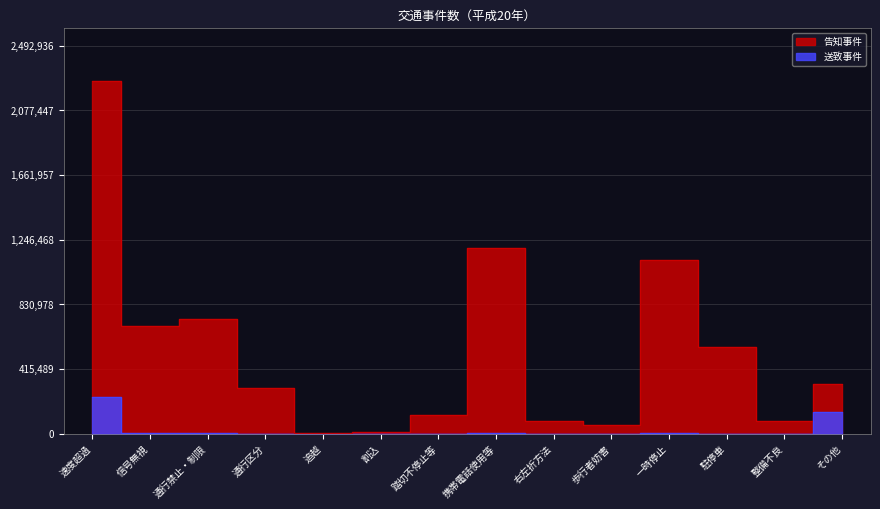

Reading left to right, list all the values displayed in this chart.

告知事件: 速度超過=2266306	信号無視=691809	通行禁止・制限=738379	通行区分=294164	追越=5832	割込=9608	踏切不停止等=122055	携帯電話使用等=1190789	右左折方法=85087	歩行者妨害=59799	一時停止=1118141	駐停車=557809	整備不良=85754	その他=322070
送致事件: 速度超過=234859	信号無視=8661	通行禁止・制限=2765	通行区分=1534	追越=228	割込=22	踏切不停止等=508	携帯電話使用等=3202	右左折方法=881	歩行者妨害=1135	一時停止=7405	駐停車=594	整備不良=537	その他=137765